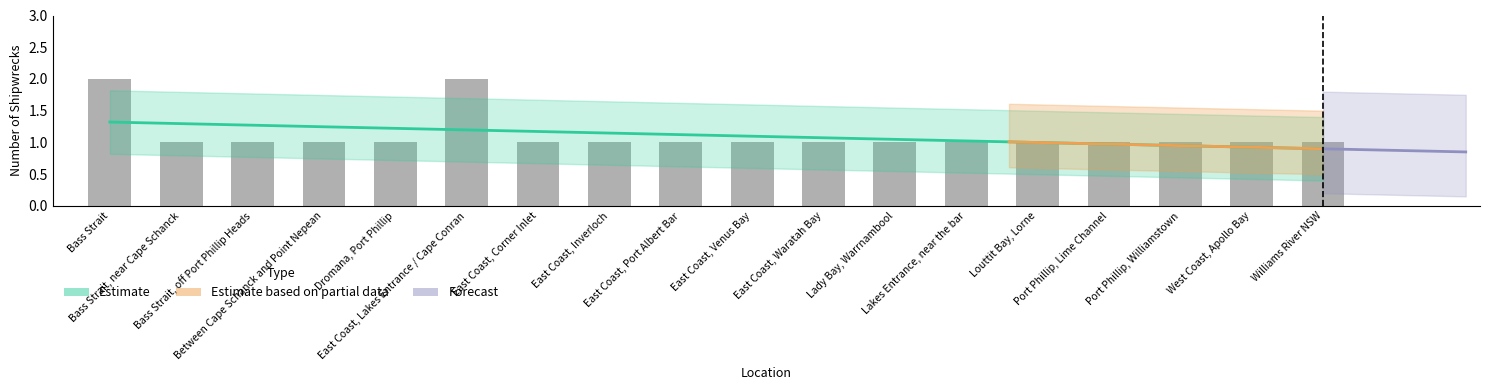

At which category does the chart reach its minimum across all series?

Bass Strait, near Cape Schanck